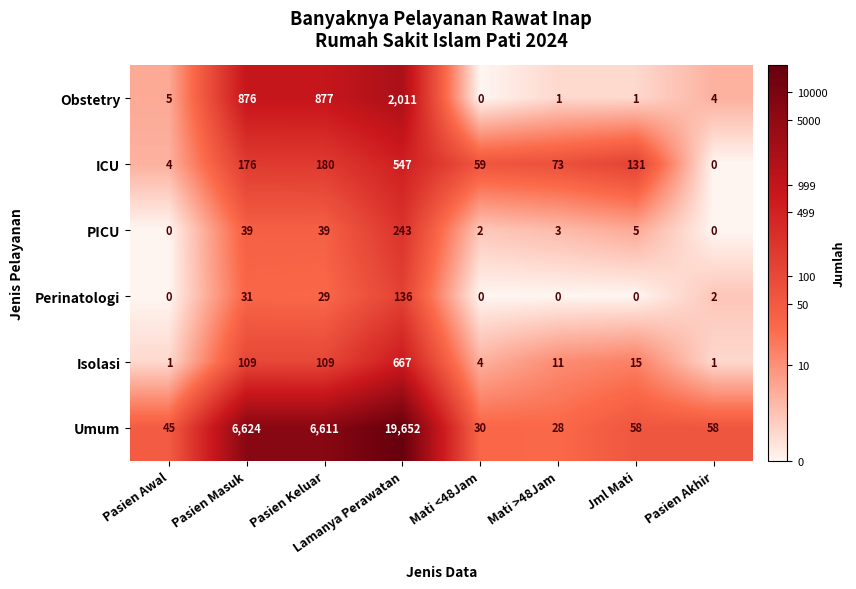

What is the difference between the second highest and second lowest values in the PICU series?

39